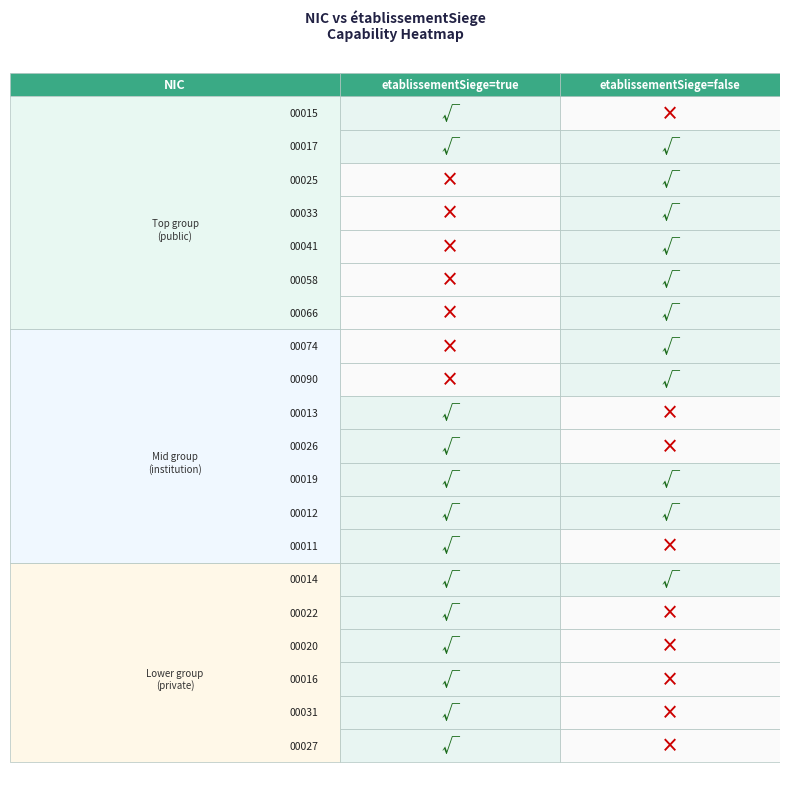

The value of 00031 at true is 1. True or false?

True